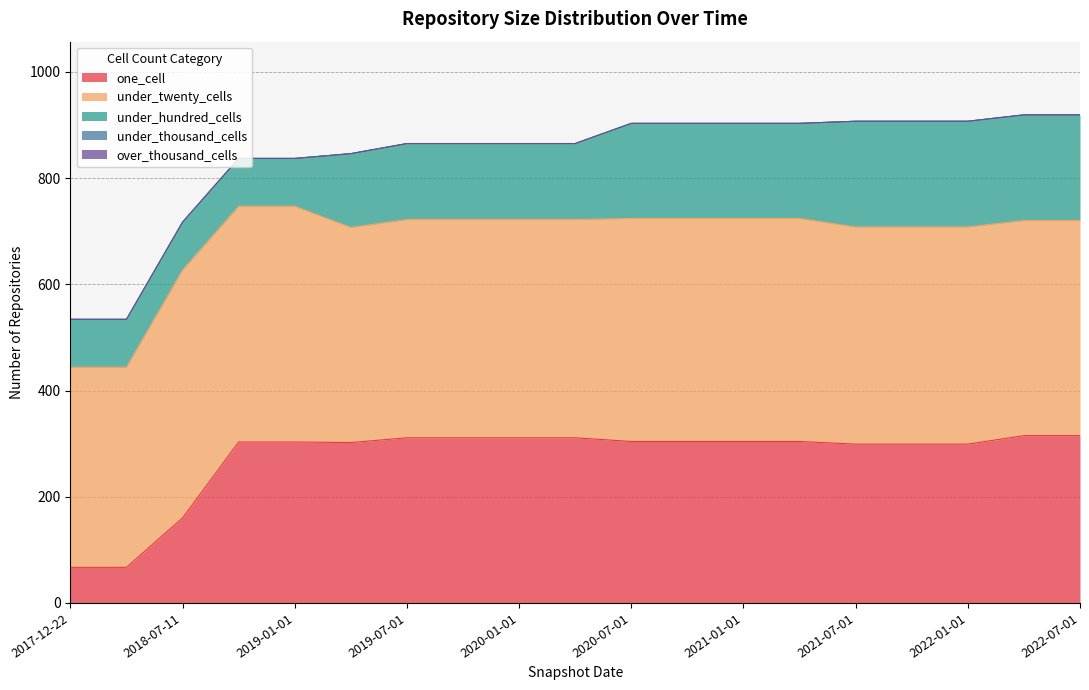

What is the total value across all series at 2022-04-01?

919